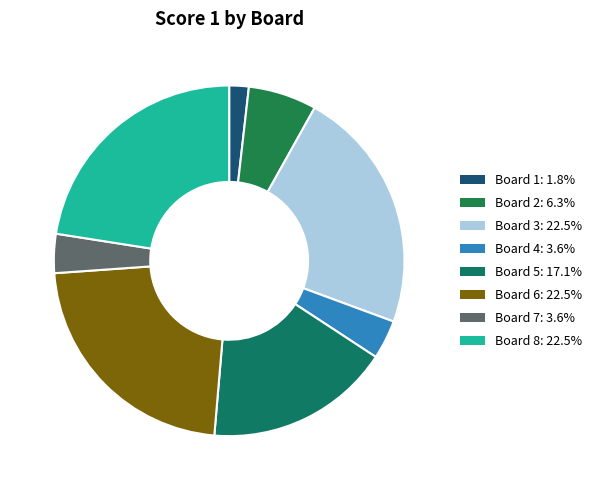

Is there any slice that represents more than half of the pie?

No